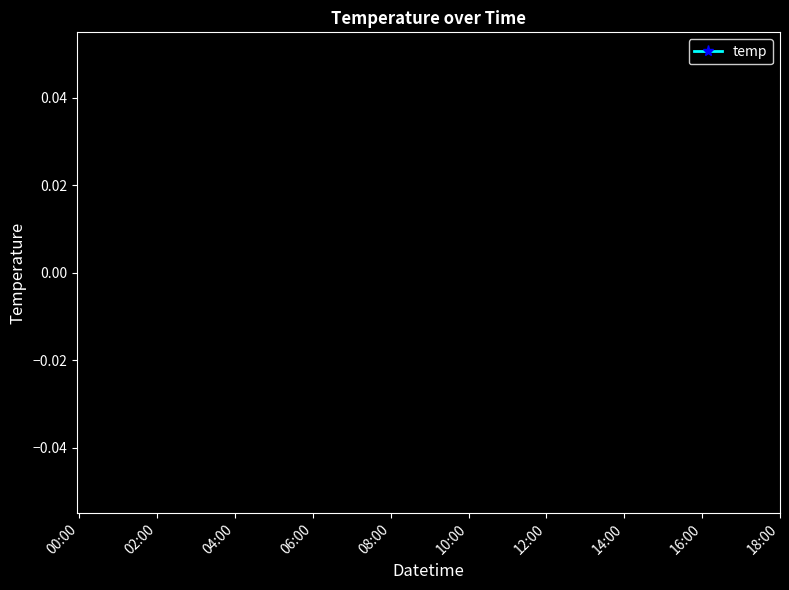

How many data points does each series have?

20